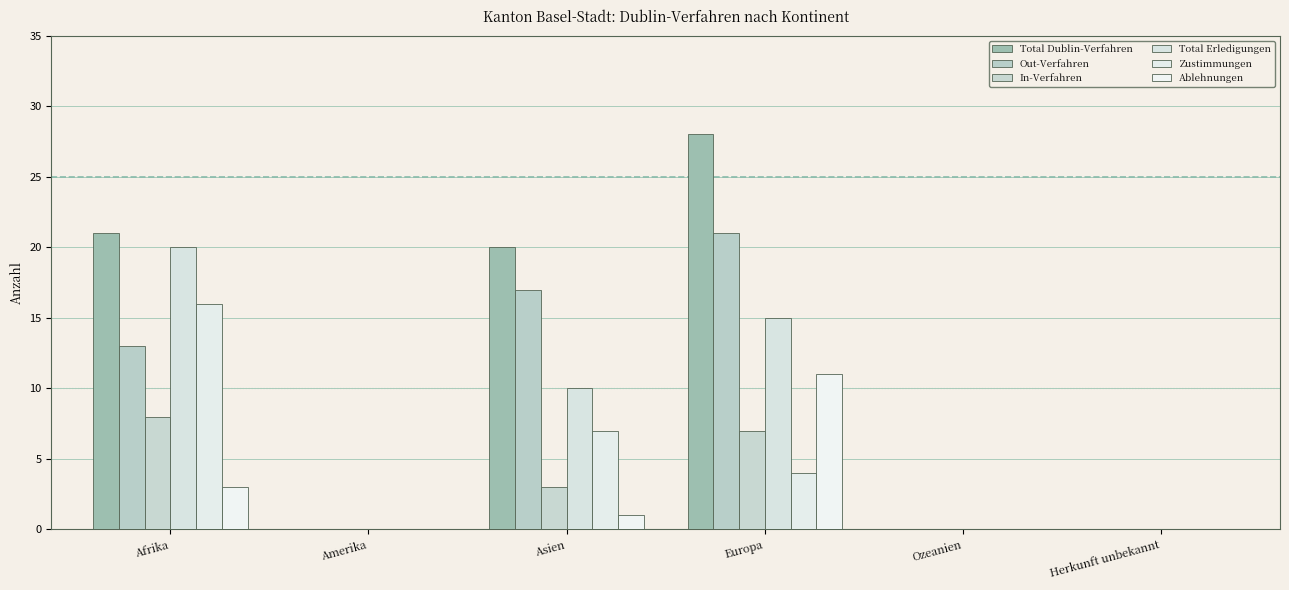

The Ablehnungen series shows 19 at Europa. True or false?

False